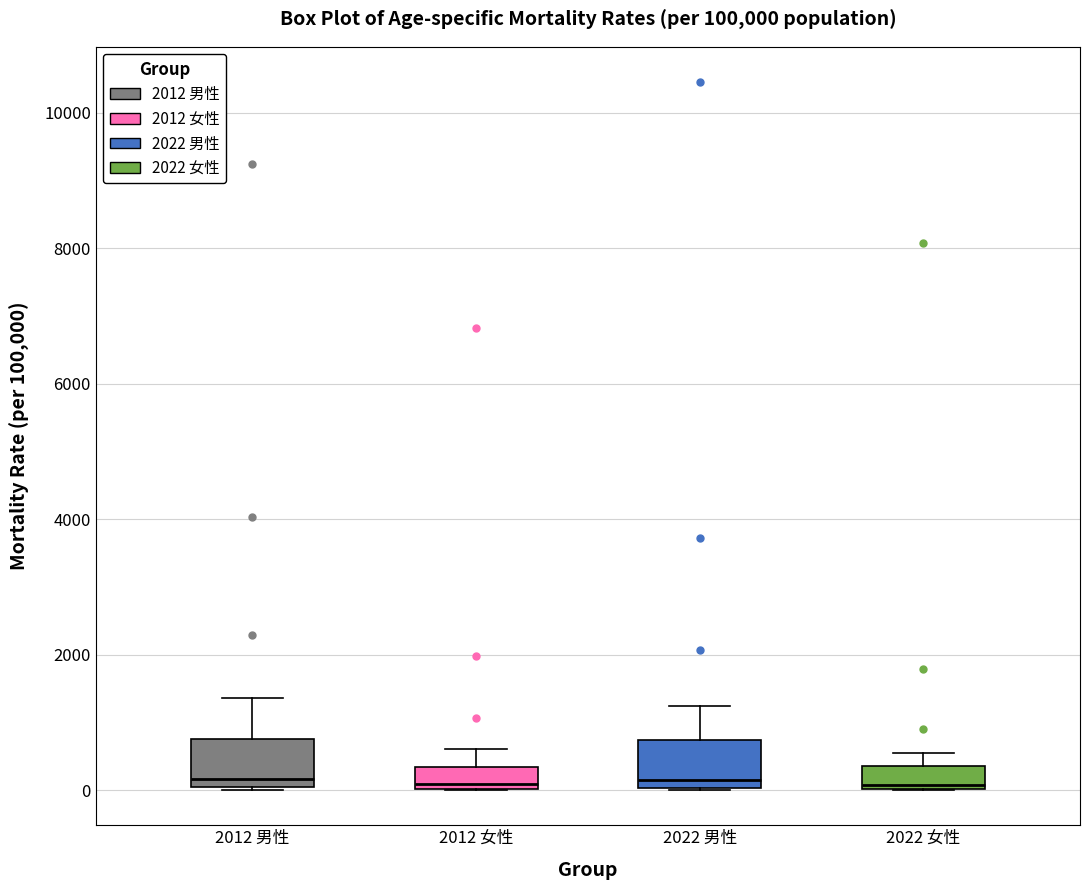

Reading left to right, transcribe this box plot: for each box, give where its median line is, the range the box spans, and where its two whiskers end, as read against the y-axis. The values are not printed on the chart, so give them approximately, as read against the axis.

2012 男性: median 200, box 0 to 800, whiskers 0 to 1400
2012 女性: median 0 (just above the box's lower edge), box 0 to 400, whiskers 0 to 600
2022 男性: median 200, box 0 to 800, whiskers 0 to 1200
2022 女性: median 0 (just above the box's lower edge), box 0 to 400, whiskers 0 to 600